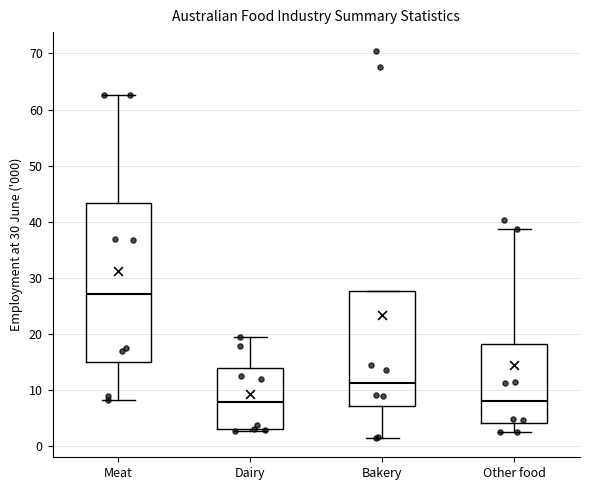

Comparing the boxes themselves (not the whiskers), which one is the tallest?

Meat